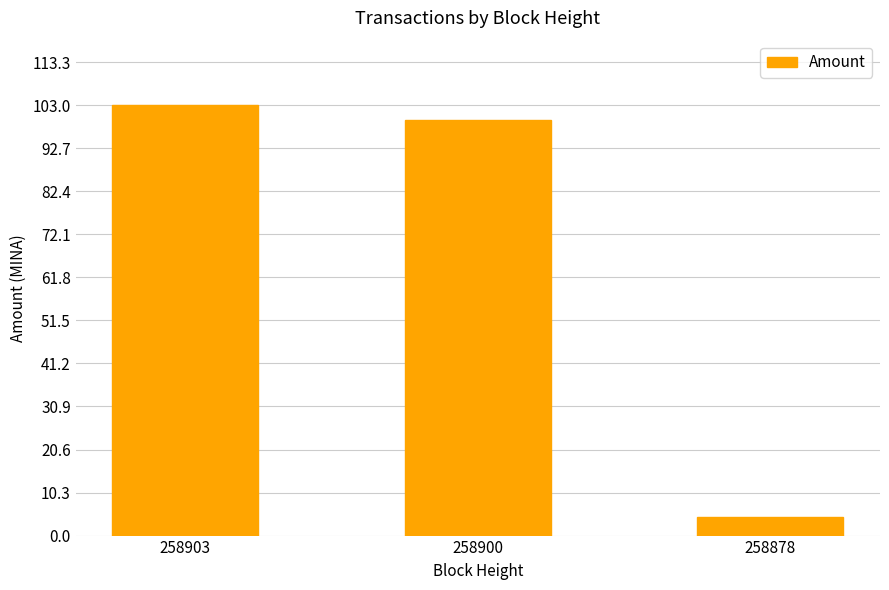

What value does the data have at 258900?

99.5